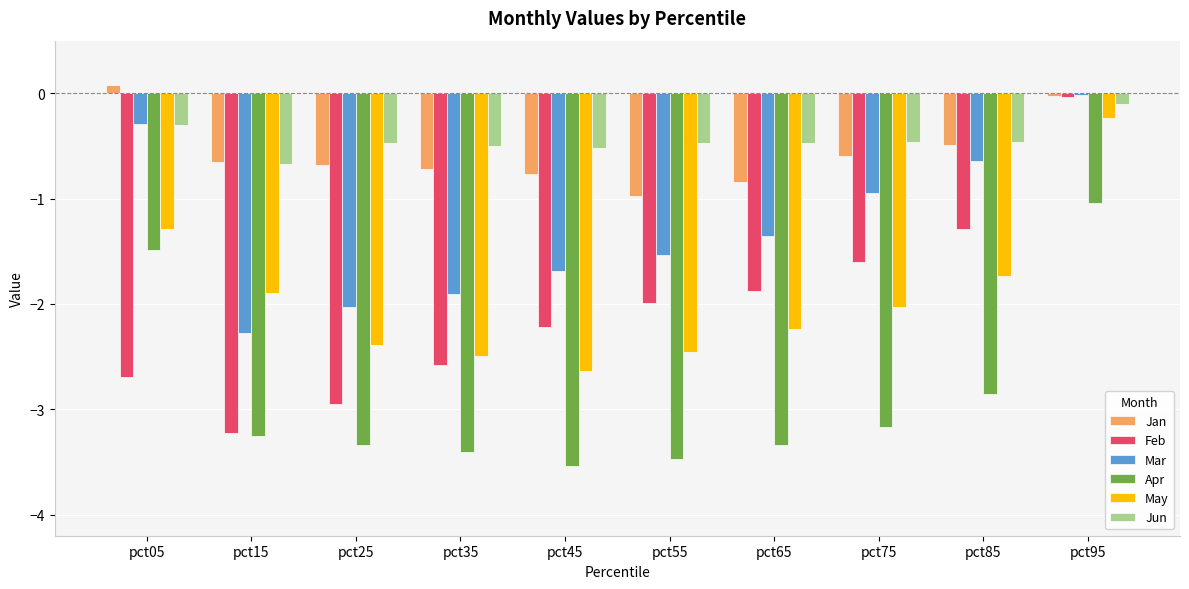

At which category is the sum across all series the highest?

pct95